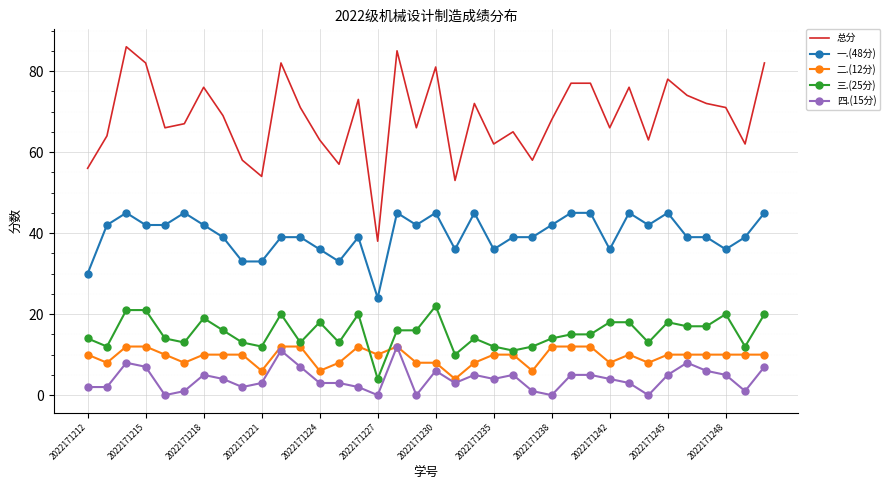

What is the greatest value displayed?

86